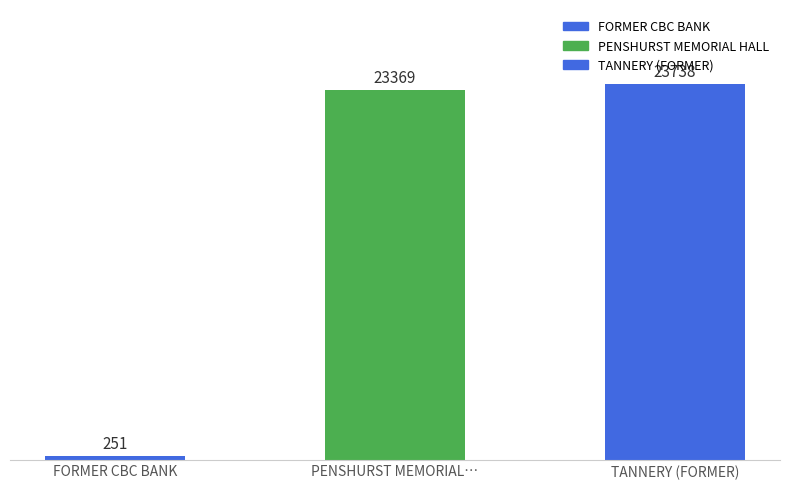

Reading left to right, extract all data points from this chart.

251	23369	23738